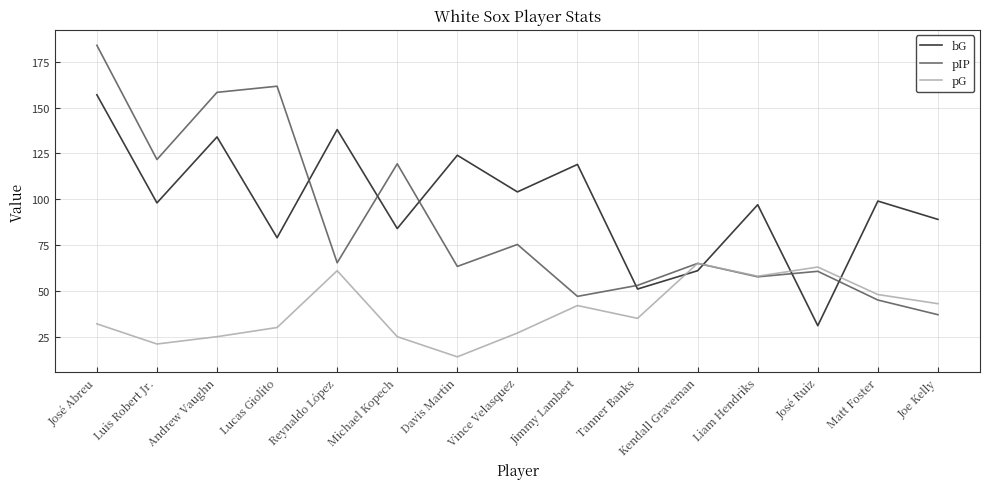

What position from the left is Vince Velasquez?

8